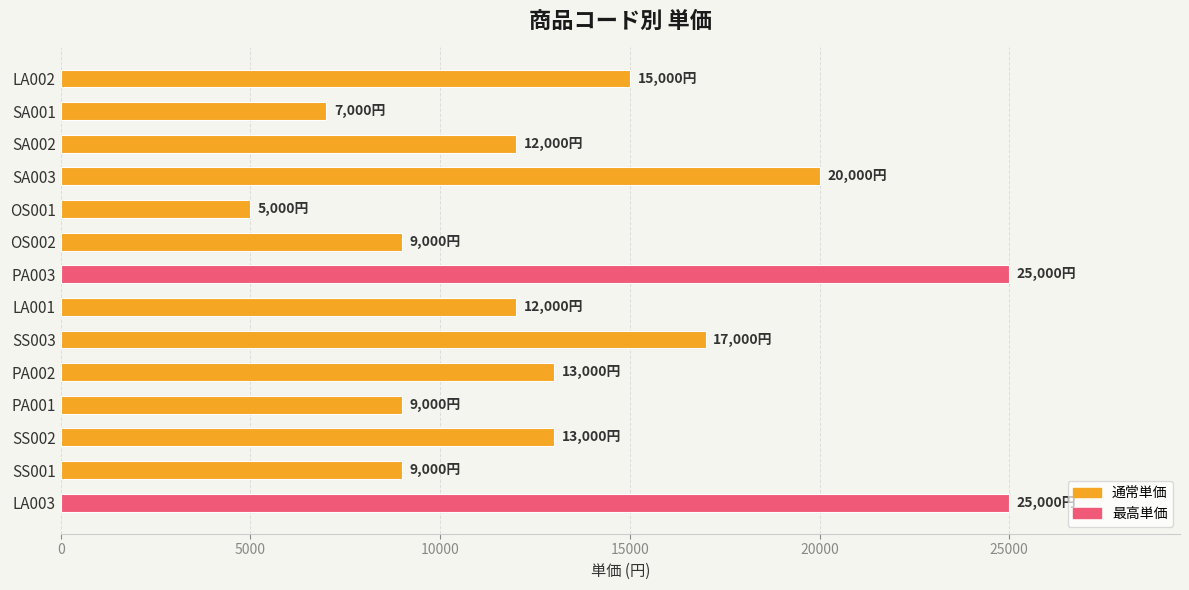

The value at PA002 is 13000. True or false?

True